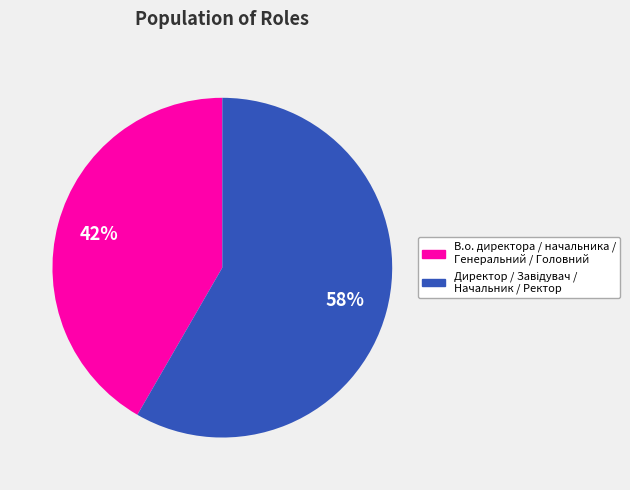

To the nearest percent, what is the average slice percentage?

50%